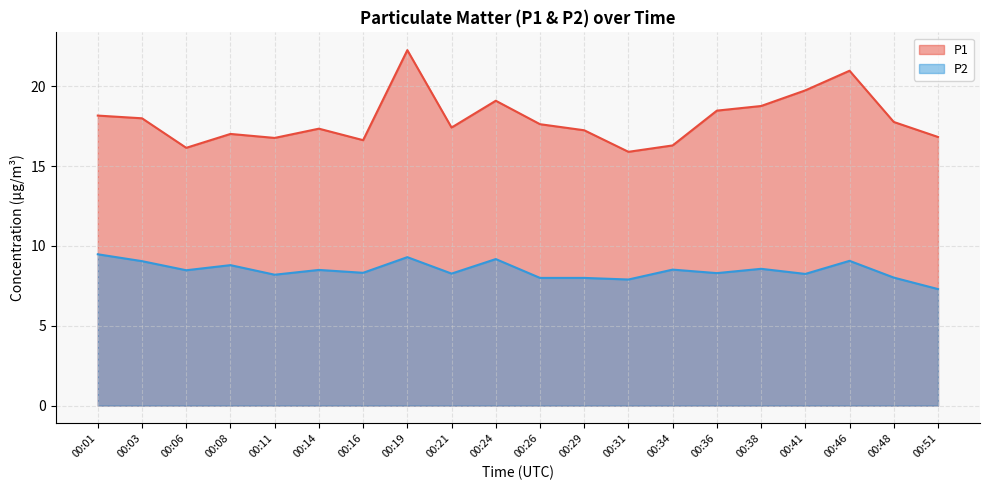

Is the value of P2 at 00:48 greater than the value of P1 at 00:34?

No